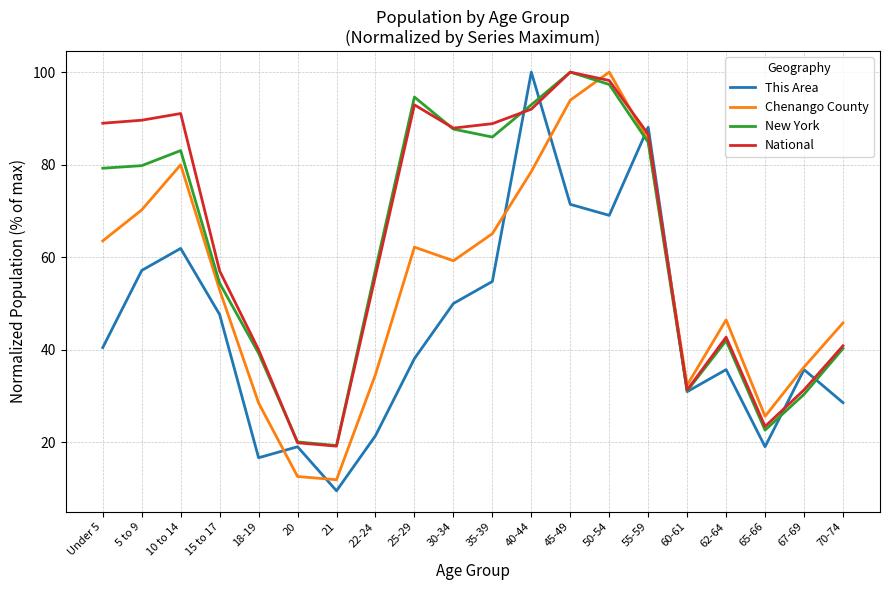

What is the sum of the New York values at 18-19 and 35-39?

125.2